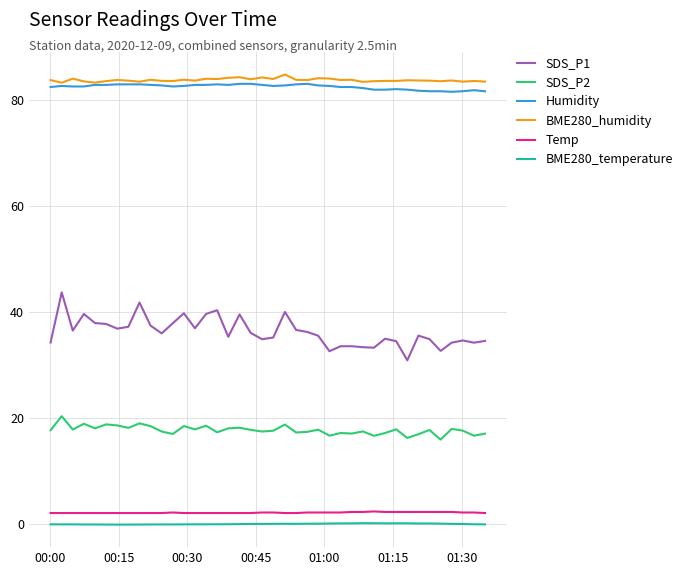

True or false: Temp and SDS_P2 cross at least once.

False